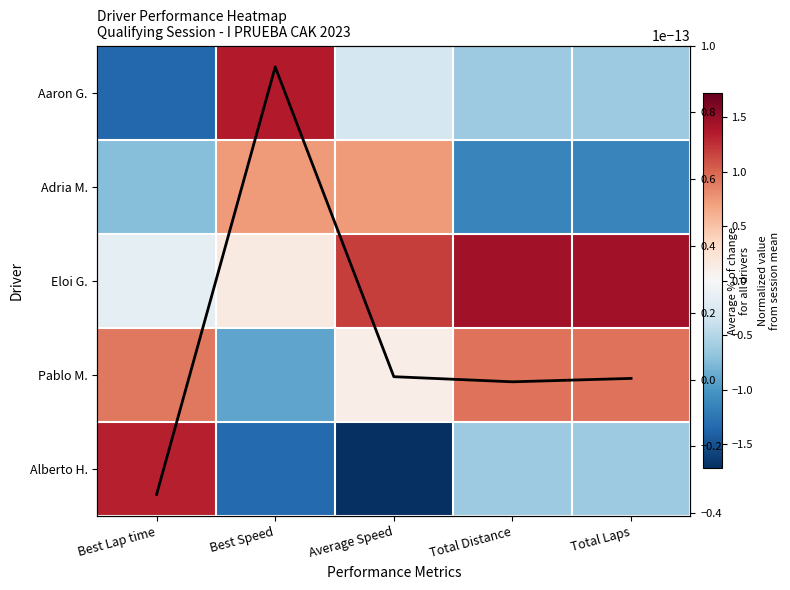

At which category is the sum across all series the highest?

Best Speed